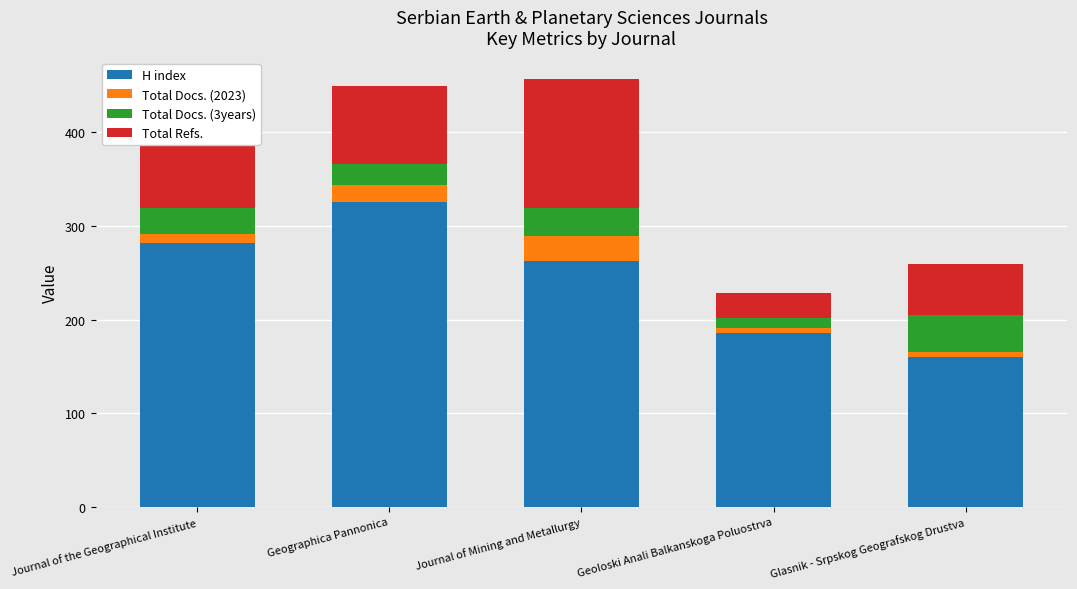

What value does the H index series have at Geographica Pannonica?

326